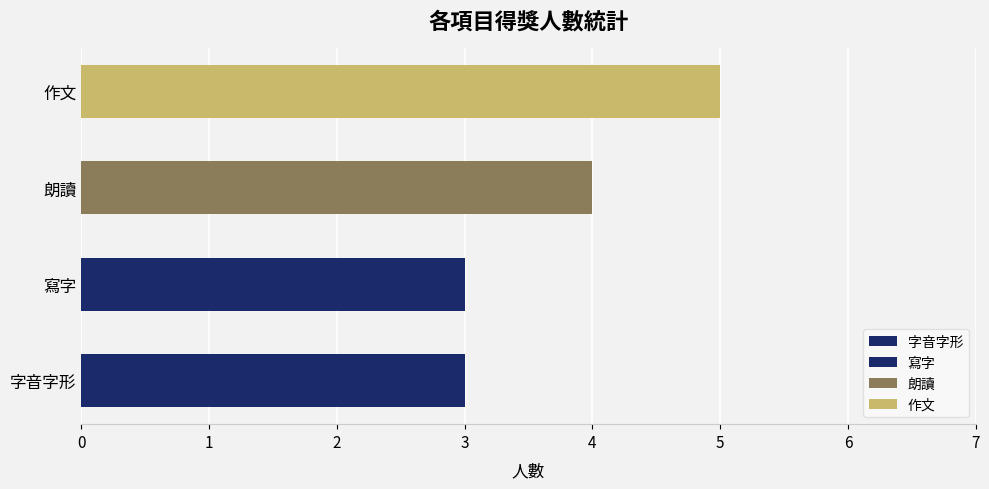

Between 作文 and 寫字, which is larger?

作文